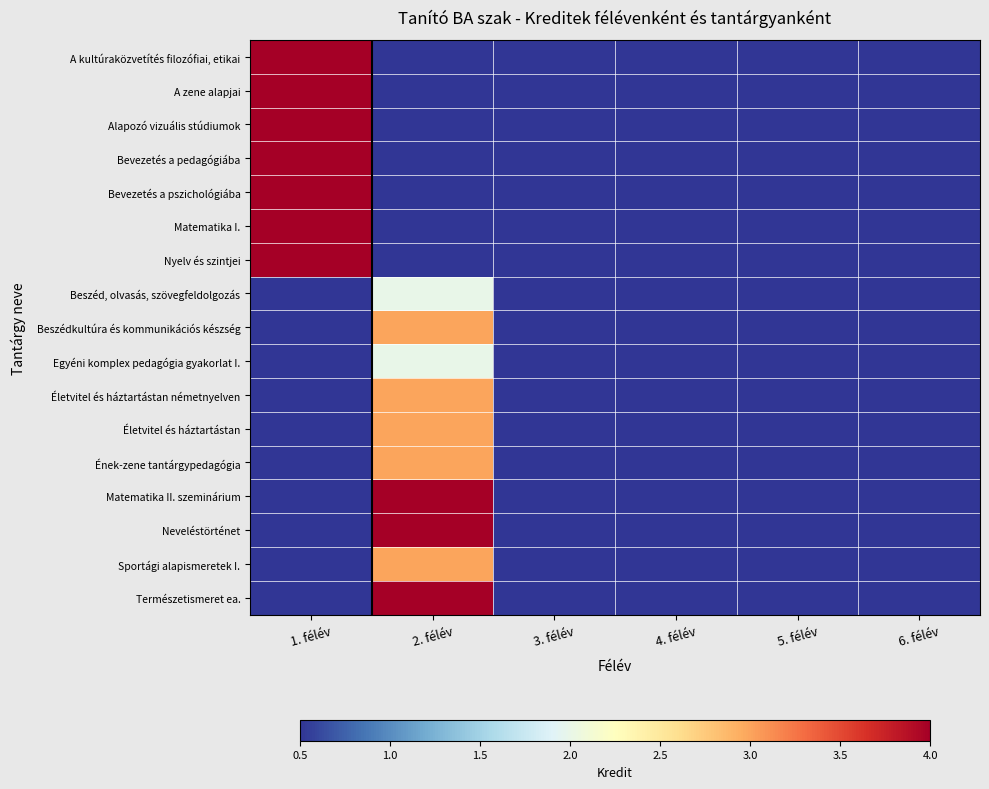

Which series has the widest spread of values?

A kultúraközvetítés filozófiai, etikai